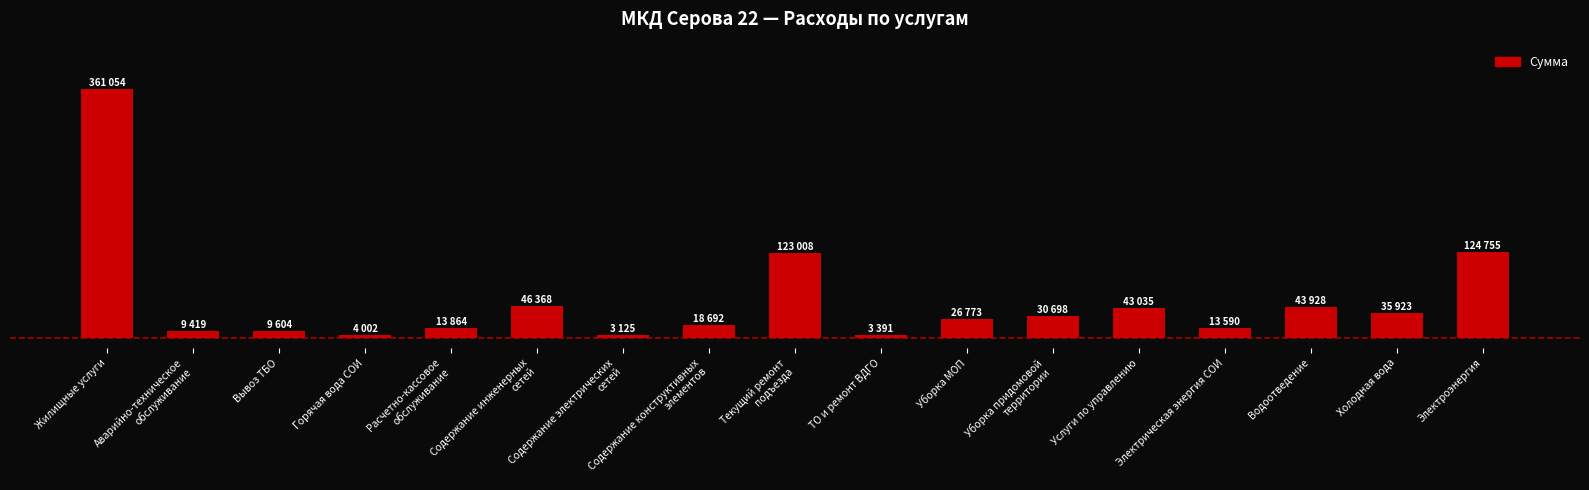

What is the difference between the values at Текущий ремонт
подъезда and Электроэнергия?

1747.2